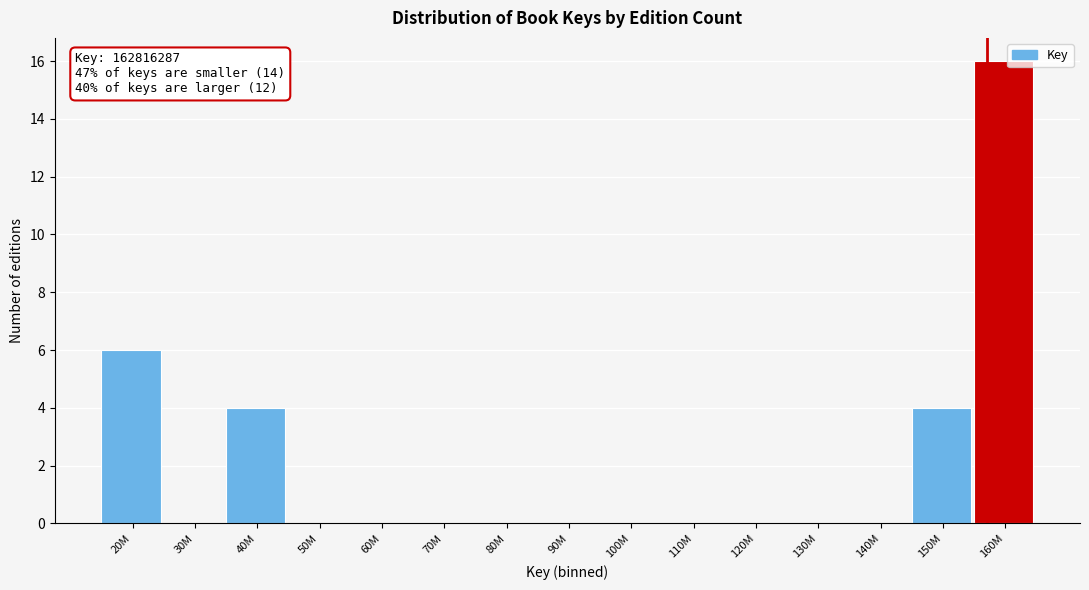

Reading left to right, extract all data points from this chart.

20M=6	30M=0	40M=4	50M=0	60M=0	70M=0	80M=0	90M=0	100M=0	110M=0	120M=0	130M=0	140M=0	150M=4	160M=16